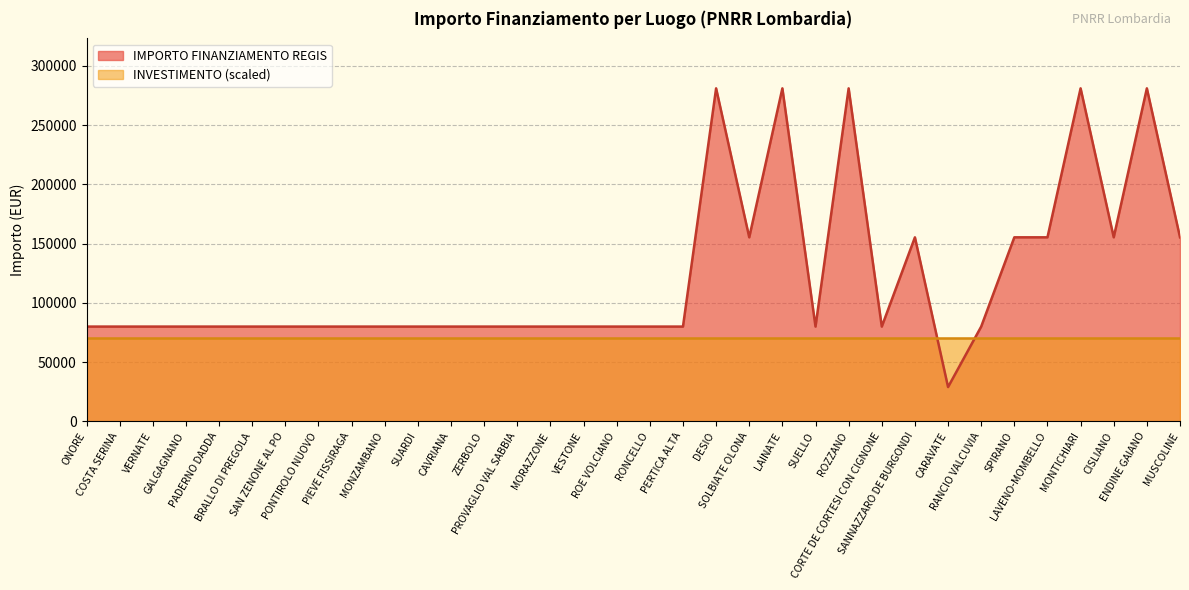

How many distinct data groups are displayed?

2